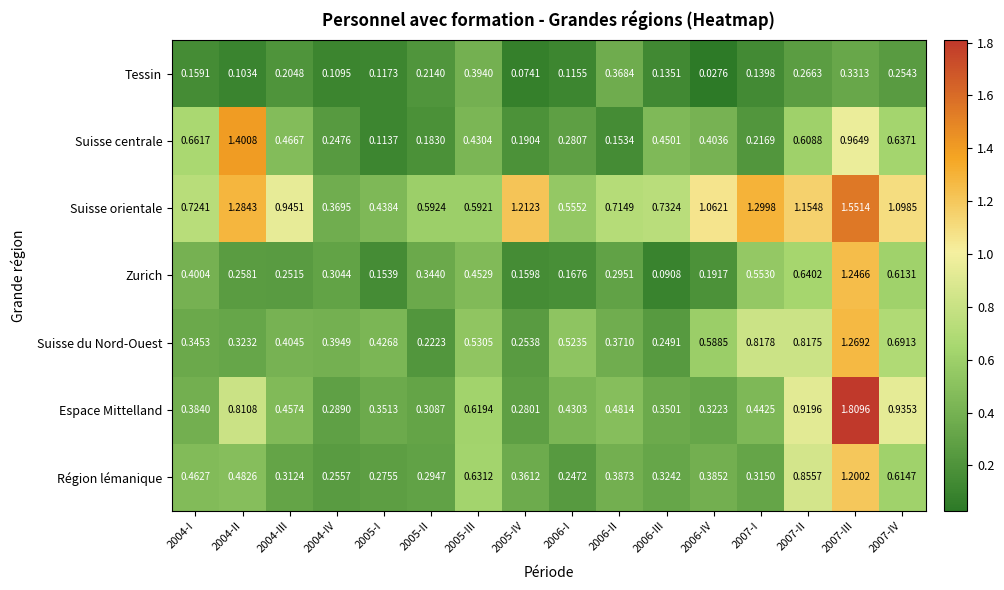

Rank the series by their maximum value, from lowest to highest.

Tessin, Région lémanique, Zurich, Suisse du Nord-Ouest, Suisse centrale, Suisse orientale, Espace Mittelland